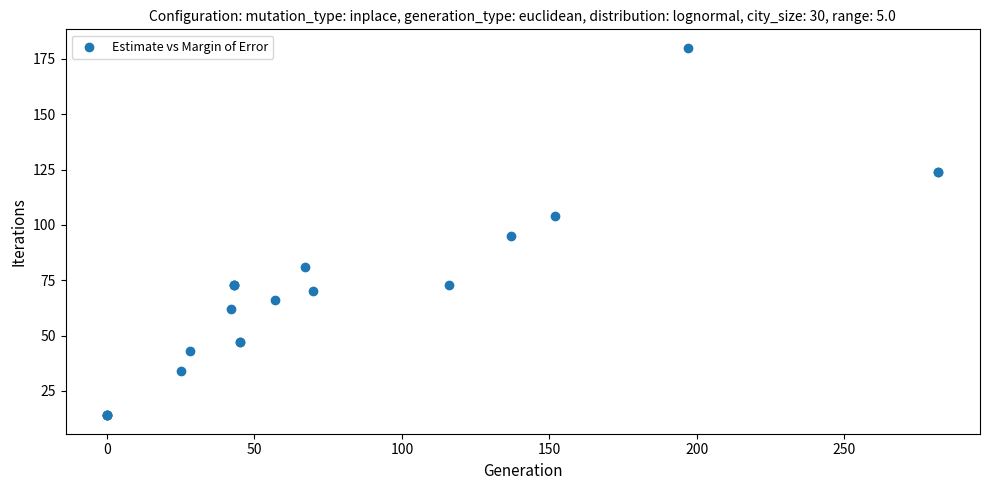

What Y value in the scatter plot is closest to 97?

95